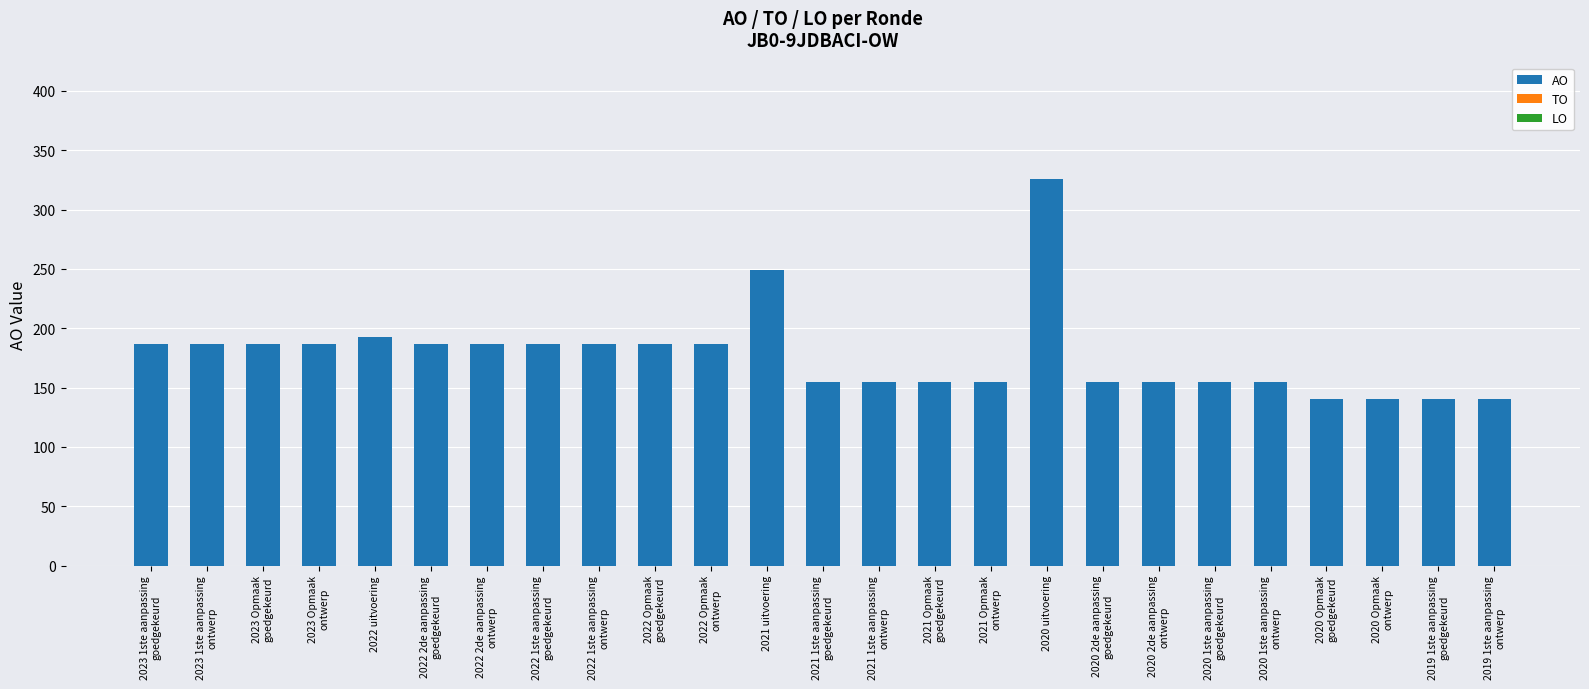

What is the value of the 21st bar from the left?

155